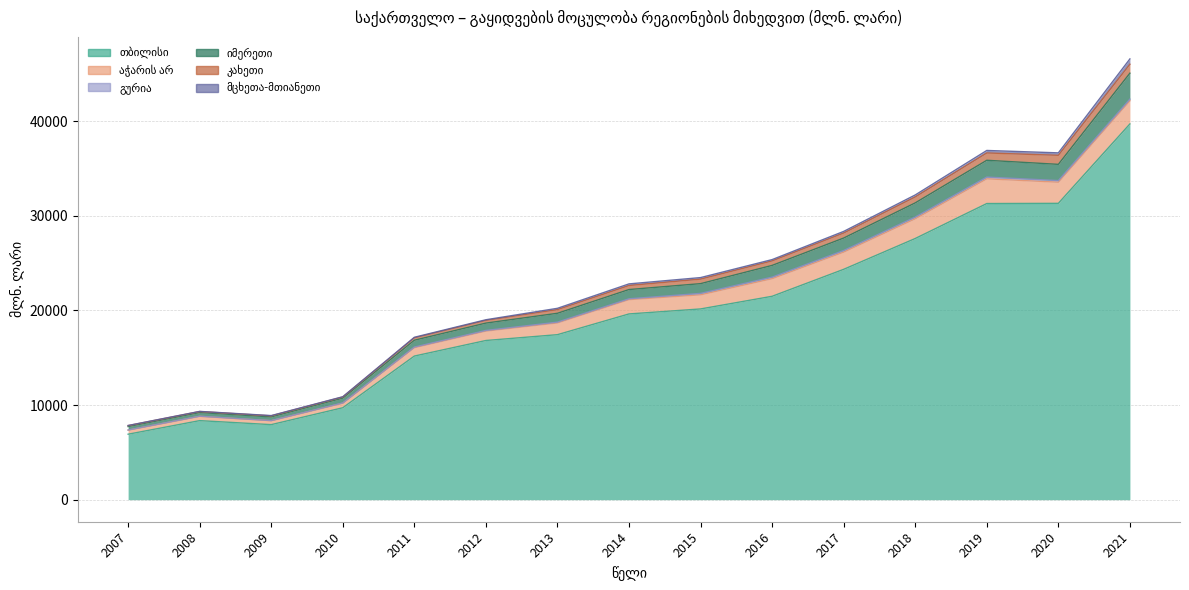

What is the value of the თბილისი point at the 8th from the left?

19630.4